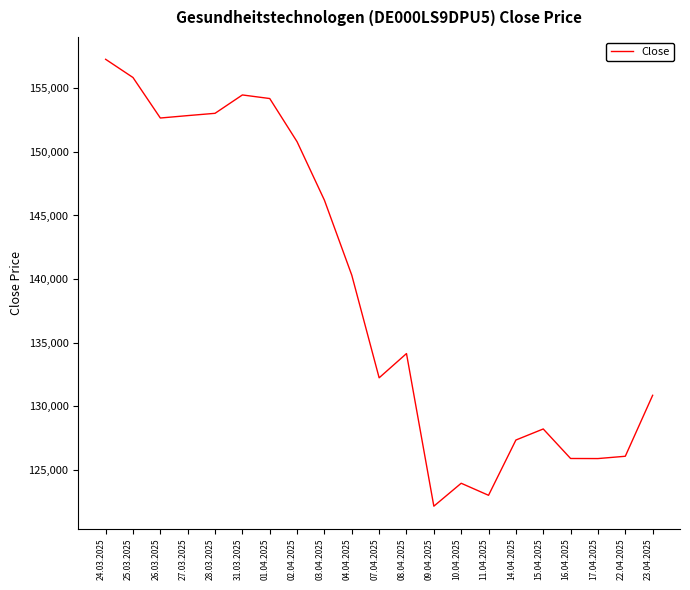

What value does the data have at 11.04.2025?

123022